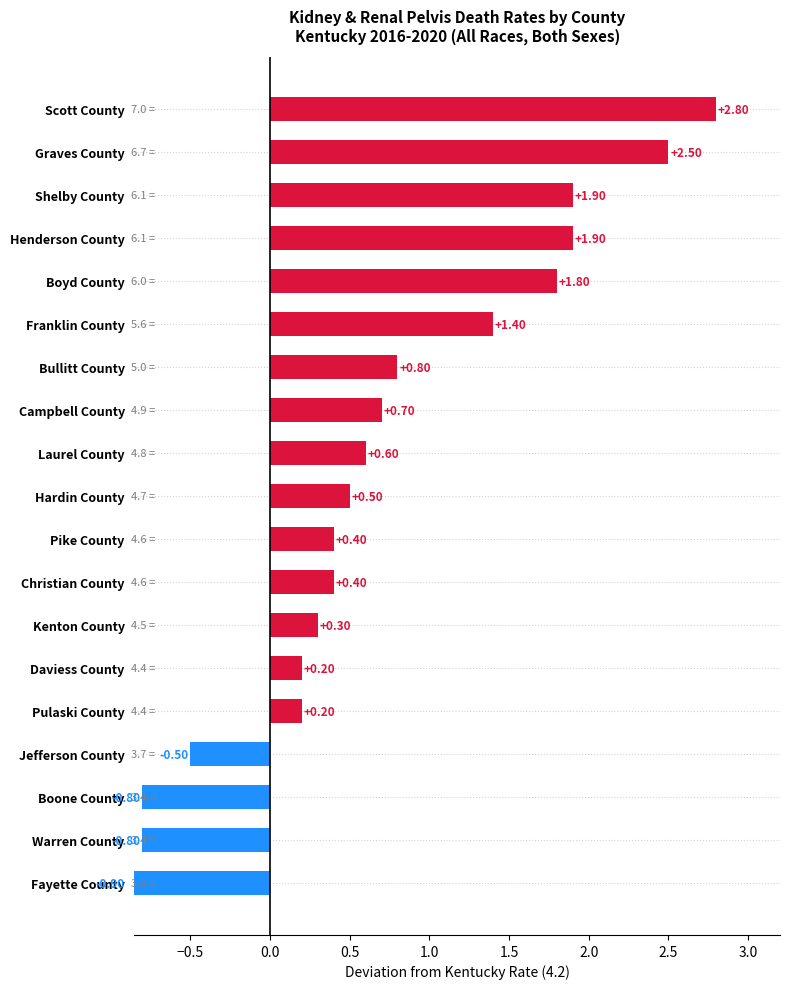

What is the sum of all values?

13.4